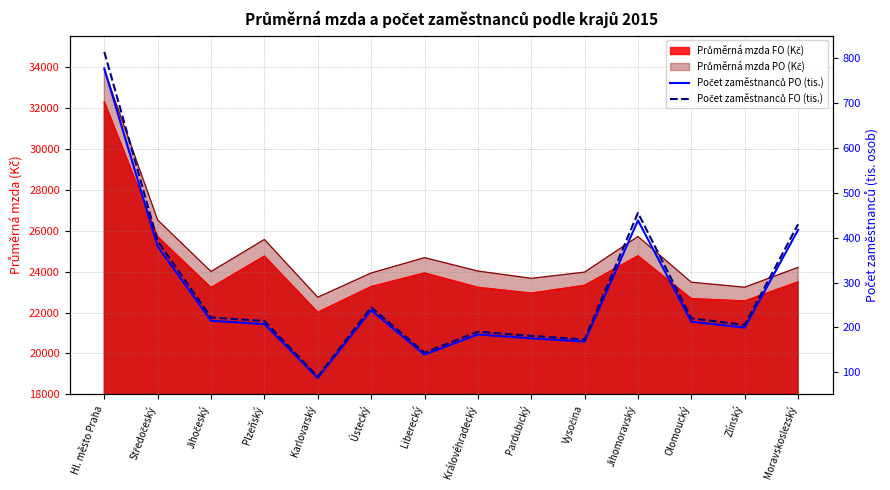

Which category has the lowest value in the Počet zaměstnanců PO (tis.) series?

Karlovarský